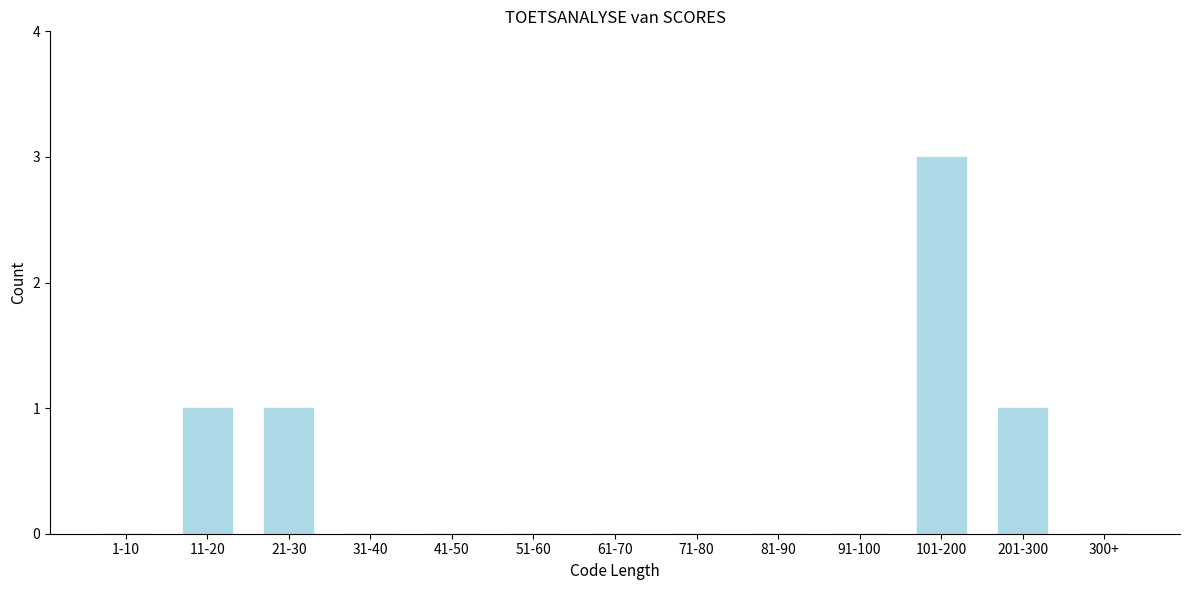

Reading right to left, extract all data points from this chart.

300+=0	201-300=1	101-200=3	91-100=0	81-90=0	71-80=0	61-70=0	51-60=0	41-50=0	31-40=0	21-30=1	11-20=1	1-10=0